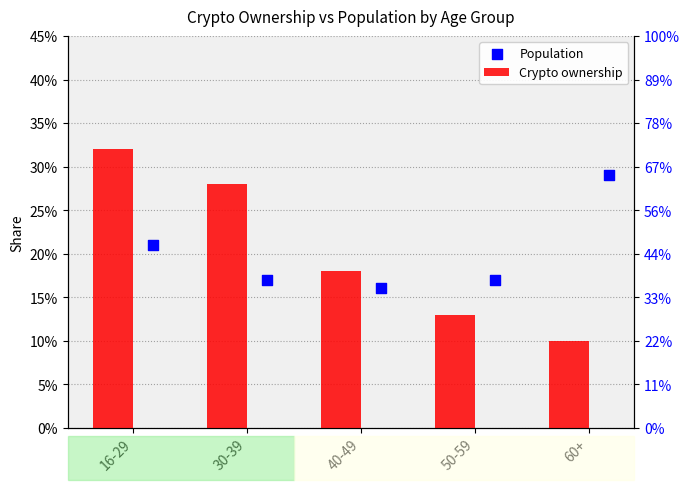

Which series contains the lowest Y value?

Crypto ownership